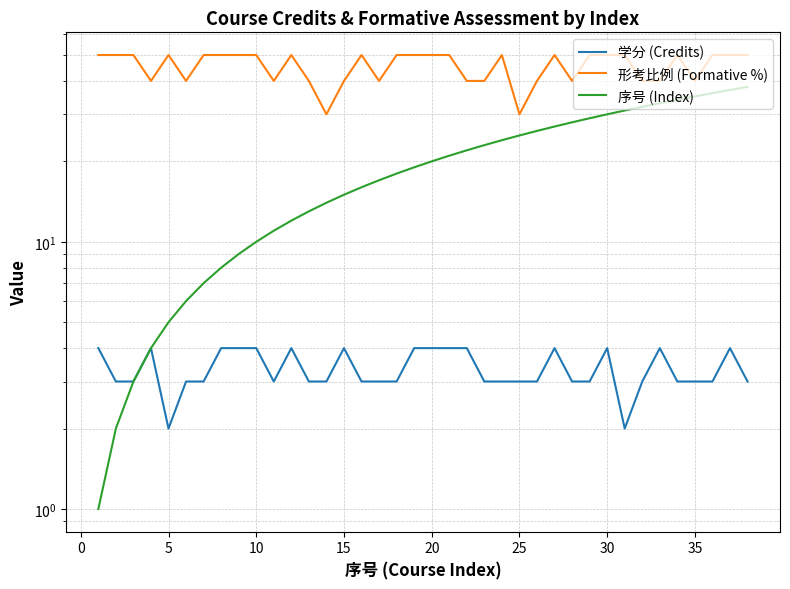

Which series has the largest total across all categories?

形考比例 (Formative %)